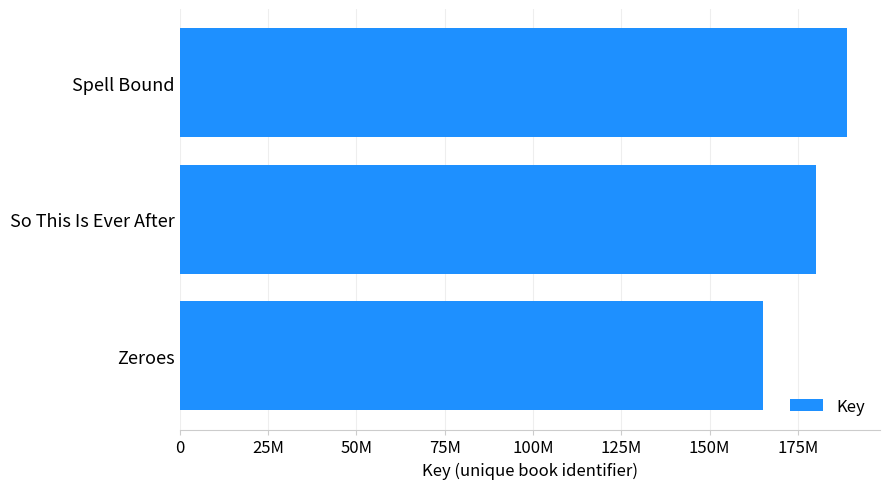

What is the difference between the maximum and minimum values?

23672842